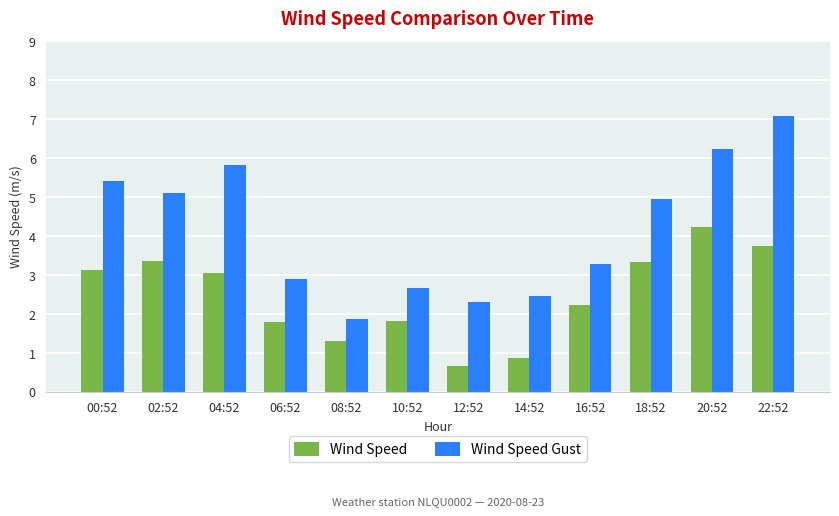

What is the difference between the second highest and minimum values in the Wind Speed Gust series?

4.4